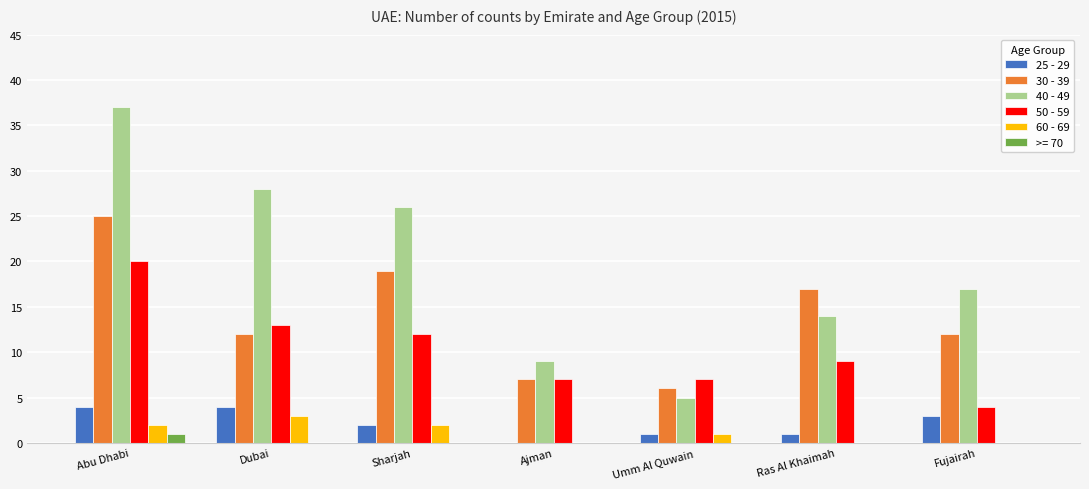

Where does the 30 - 39 series first go above 12?

Abu Dhabi